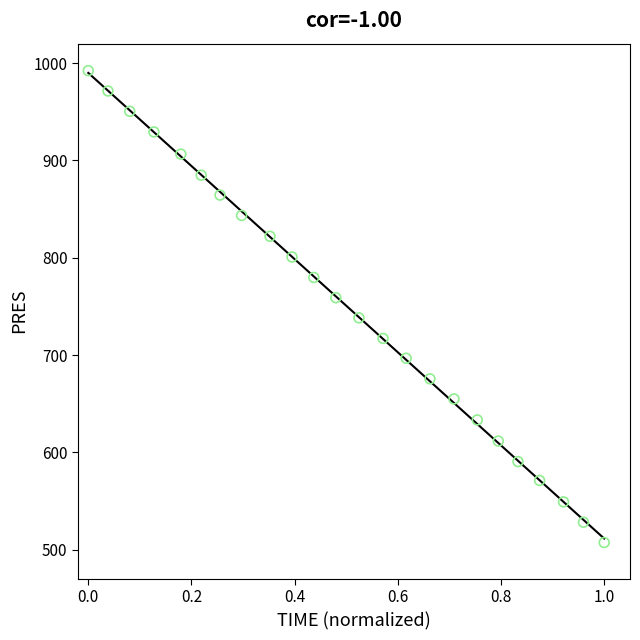

What is the range of Y values (max minus min)?

485.0